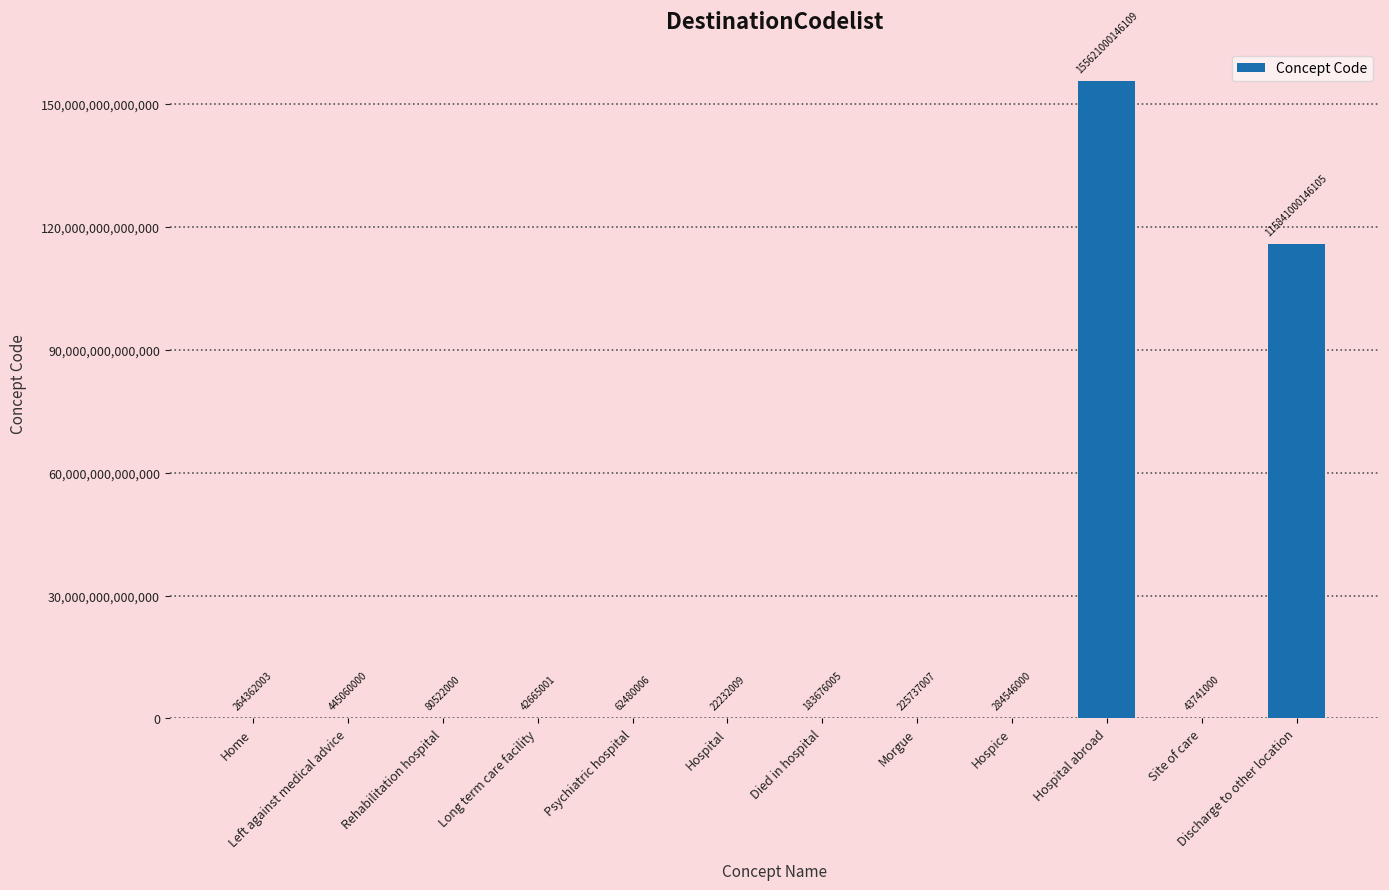

Between Home and Site of care, which is larger?

Home